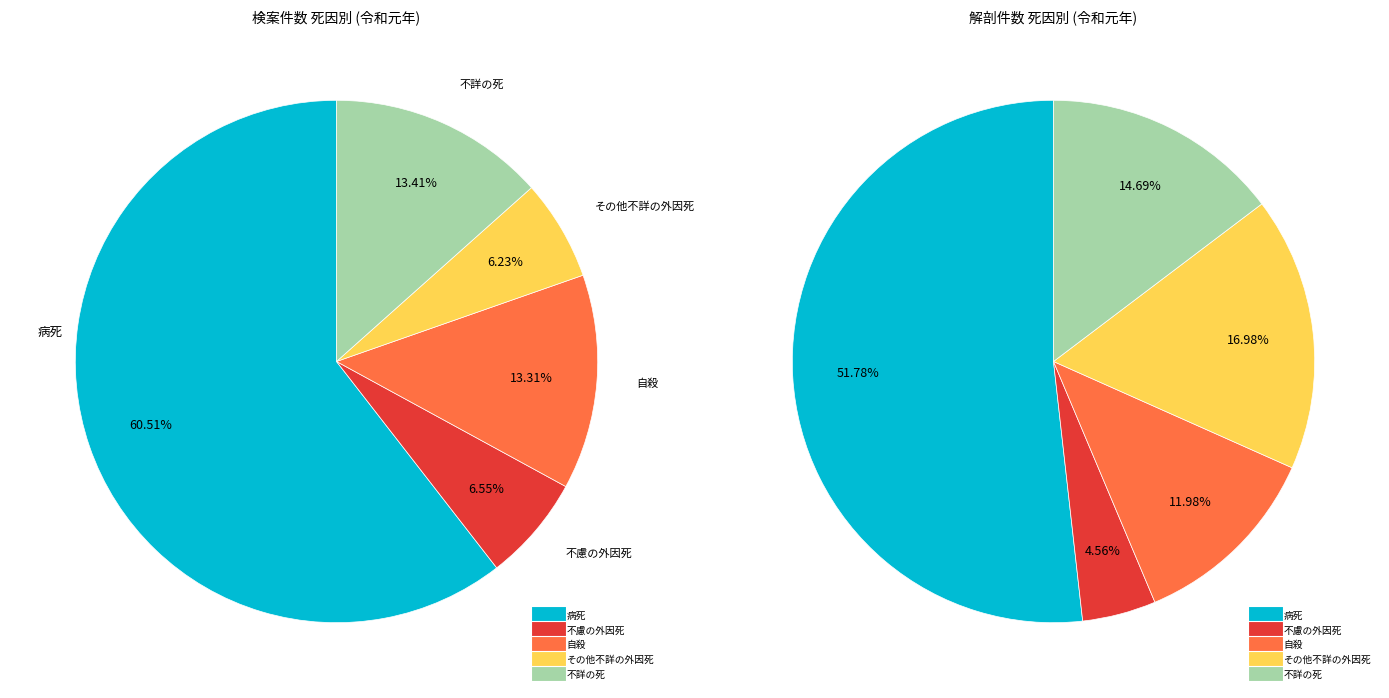

What is the smallest slice in the pie chart?

その他不詳の外因死